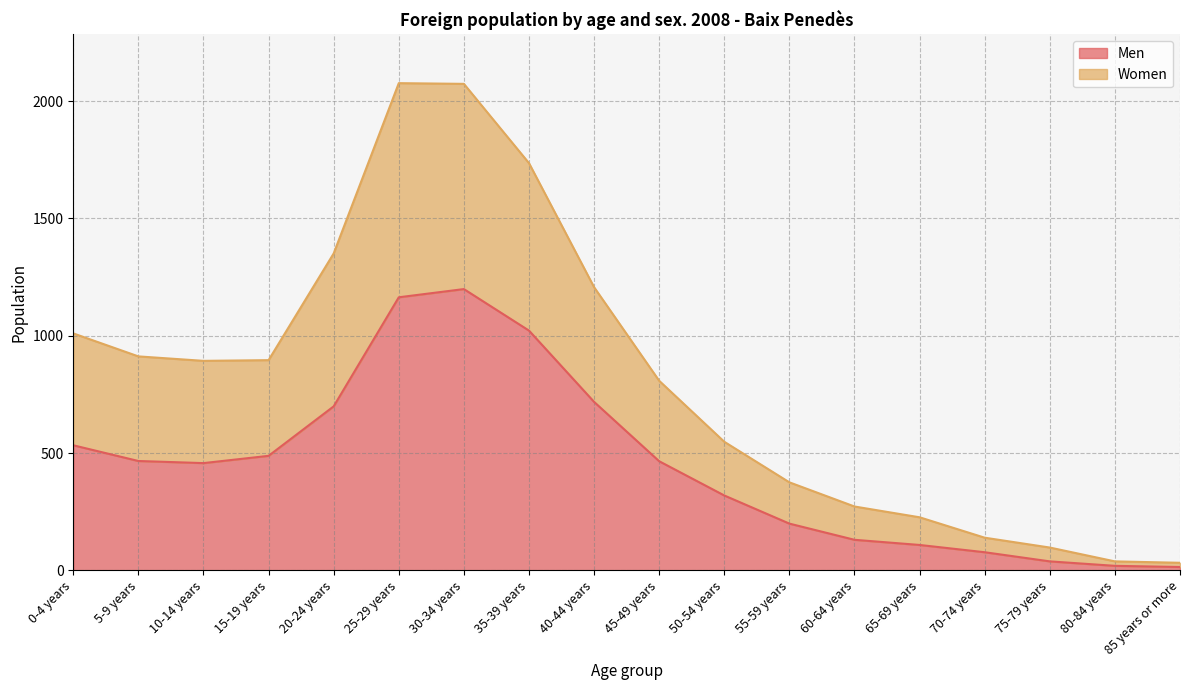

Is the value of Women at 40-44 years greater than the value of Men at 5-9 years?

Yes